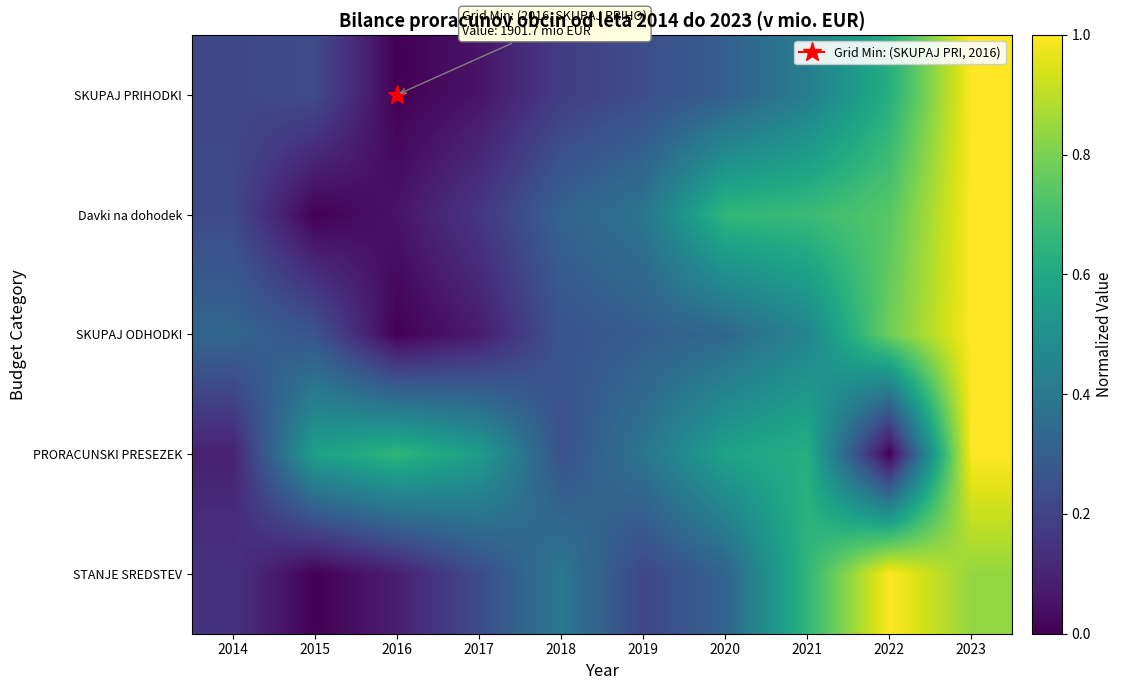

Reading right to left, list all the values displayed in this chart.

SKUPAJ PRIHODKI: 2023=1.0	2022=0.6	2021=0.4	2020=0.3	2019=0.2	2018=0.2	2017=0.1	2016=0.0	2015=0.2	2014=0.2
Davki na dohodek: 2023=1.0	2022=0.7	2021=0.7	2020=0.7	2019=0.4	2018=0.3	2017=0.2	2016=0.1	2015=0.0	2014=0.2
SKUPAJ ODHODKI: 2023=1.0	2022=0.8	2021=0.5	2020=0.3	2019=0.3	2018=0.3	2017=0.1	2016=0.0	2015=0.3	2014=0.3
PRORACUNSKI PRESEZEK: 2023=1.0	2022=0.0	2021=0.6	2020=0.6	2019=0.4	2018=0.3	2017=0.6	2016=0.7	2015=0.6	2014=0.1
STANJE SREDSTEV: 2023=0.8	2022=1.0	2021=0.7	2020=0.3	2019=0.2	2018=0.4	2017=0.2	2016=0.1	2015=0.0	2014=0.1